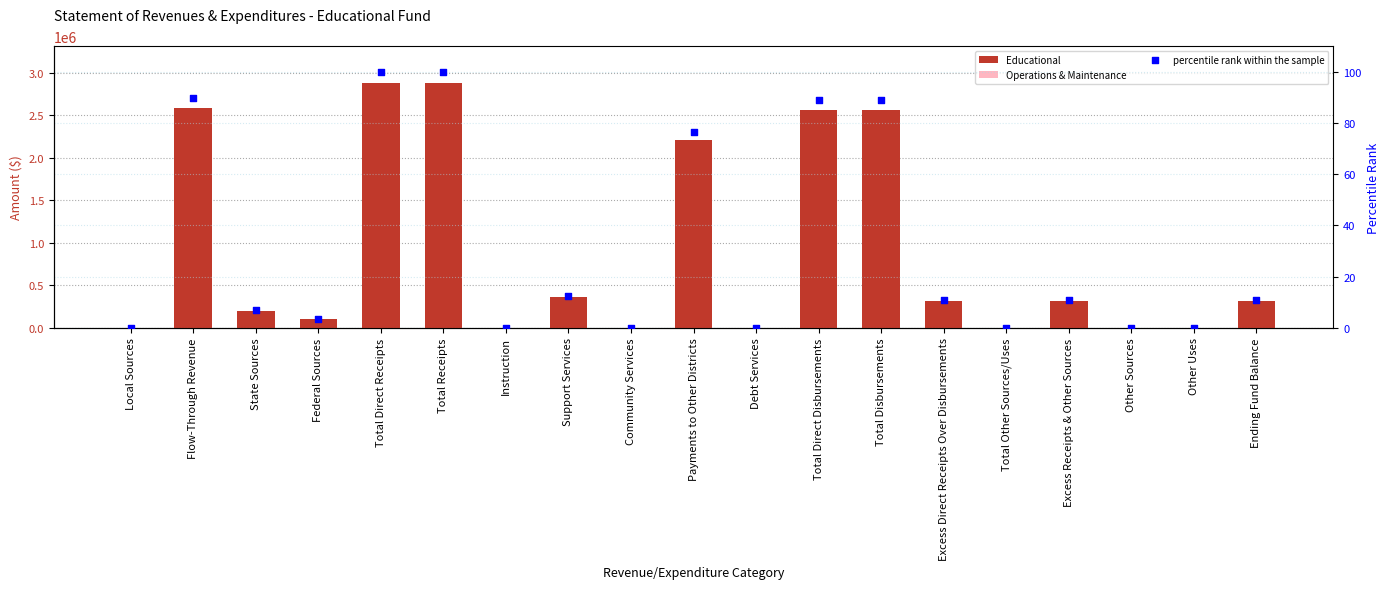

At how many categories does at least one series exceed 122672?

11